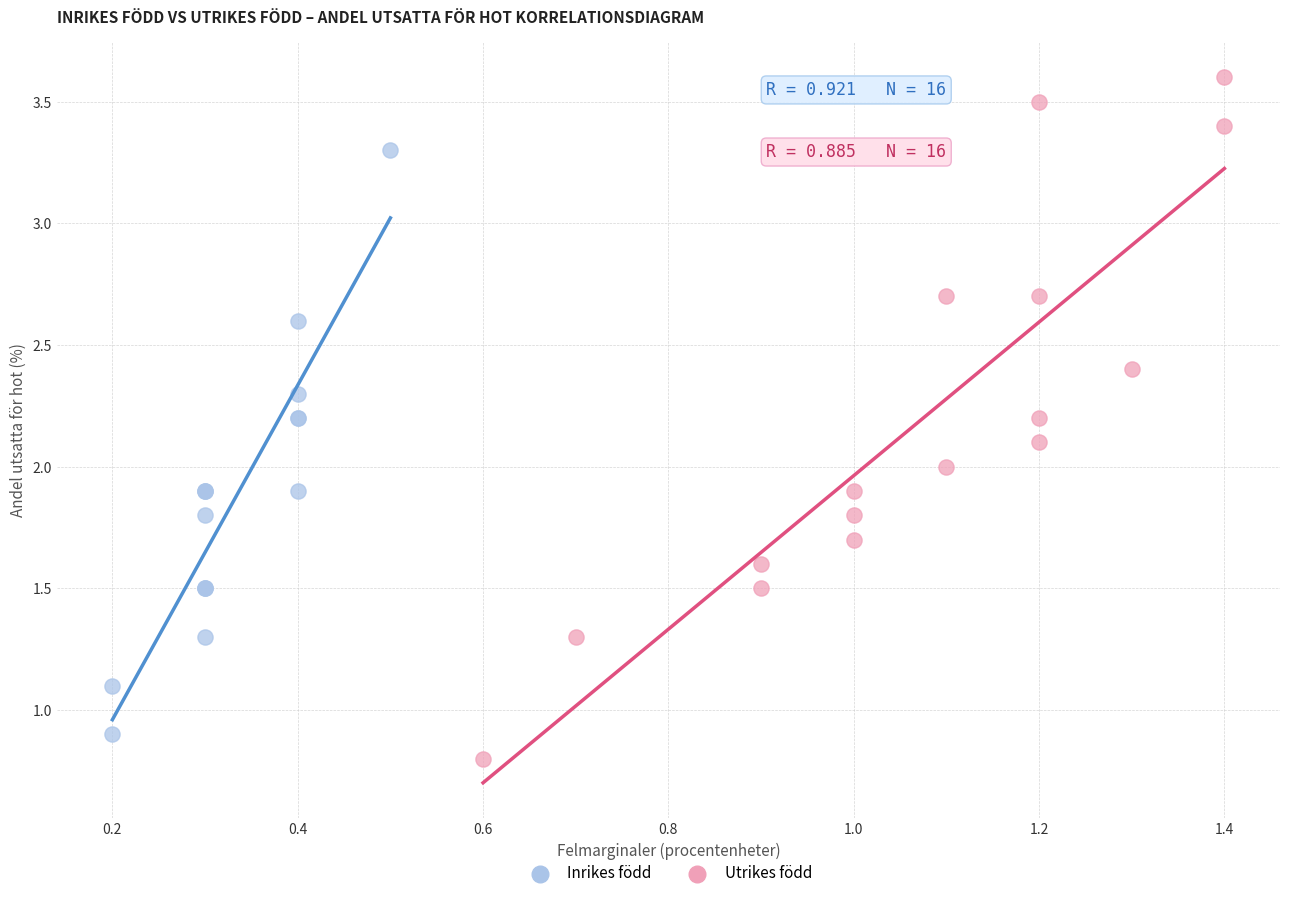

What are all the series names shown in the legend?

Inrikes född, Utrikes född